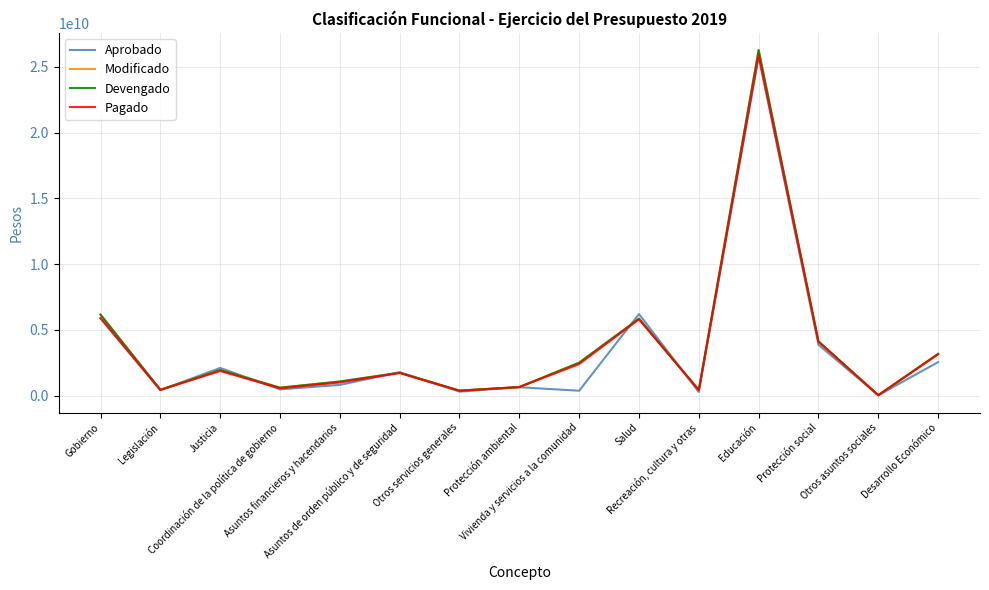

What is the greatest value displayed?

26286525583.5